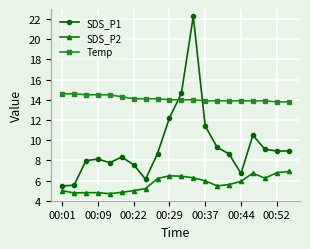

What are all the series names shown in the legend?

SDS_P1, SDS_P2, Temp